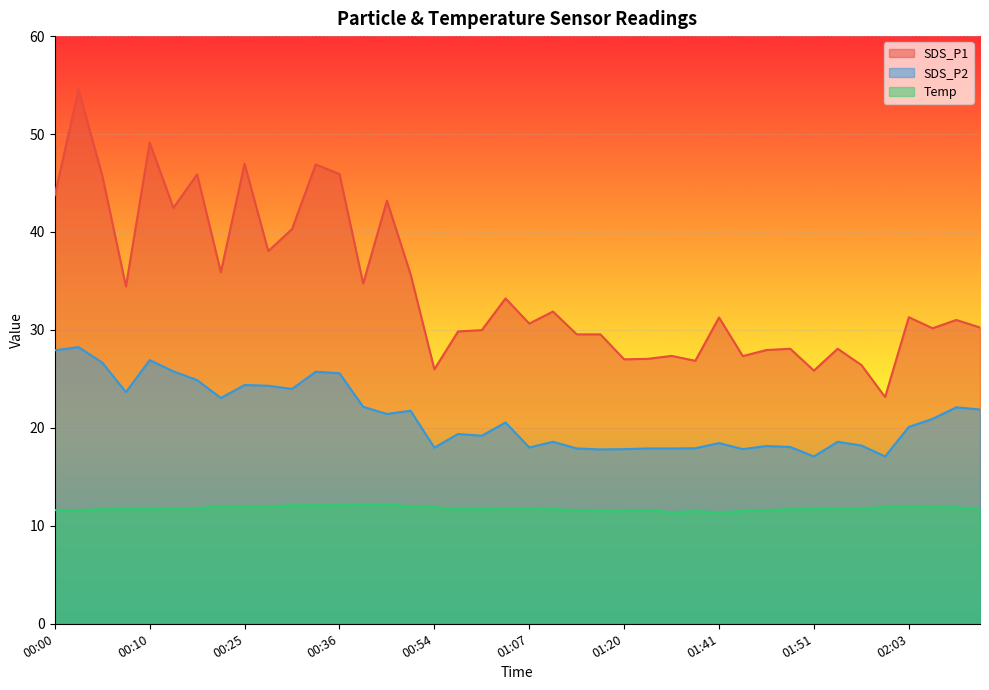

Reading left to right, what are all the values shown in this chart?

SDS_P1: 43.8	54.5	45.8	34.5	49.1	42.5	45.9	35.9	47.0	38.0	40.3	46.9	45.9	34.8	43.2	35.7	26.0	29.9	30.0	33.2	30.6	31.9	29.6	29.6	27.0	27.1	27.4	26.9	31.3	27.3	27.9	28.1	25.9	28.1	26.4	23.1	31.3	30.2	31.0	30.2
SDS_P2: 27.9	28.2	26.7	23.6	26.9	25.8	24.9	23.1	24.4	24.3	24.0	25.7	25.6	22.1	21.4	21.8	18.0	19.4	19.2	20.6	18.0	18.6	17.9	17.8	17.8	17.9	17.9	17.9	18.4	17.8	18.1	18.1	17.1	18.6	18.2	17.1	20.1	20.9	22.1	21.9
Temp: 11.6	11.6	11.7	11.7	11.7	11.8	11.8	12.0	12.0	12.0	12.1	12.1	12.1	12.2	12.2	12.0	11.9	11.7	11.7	11.8	11.8	11.7	11.6	11.5	11.5	11.6	11.4	11.5	11.4	11.5	11.6	11.7	11.7	11.8	11.8	11.9	12.0	11.9	11.9	11.7